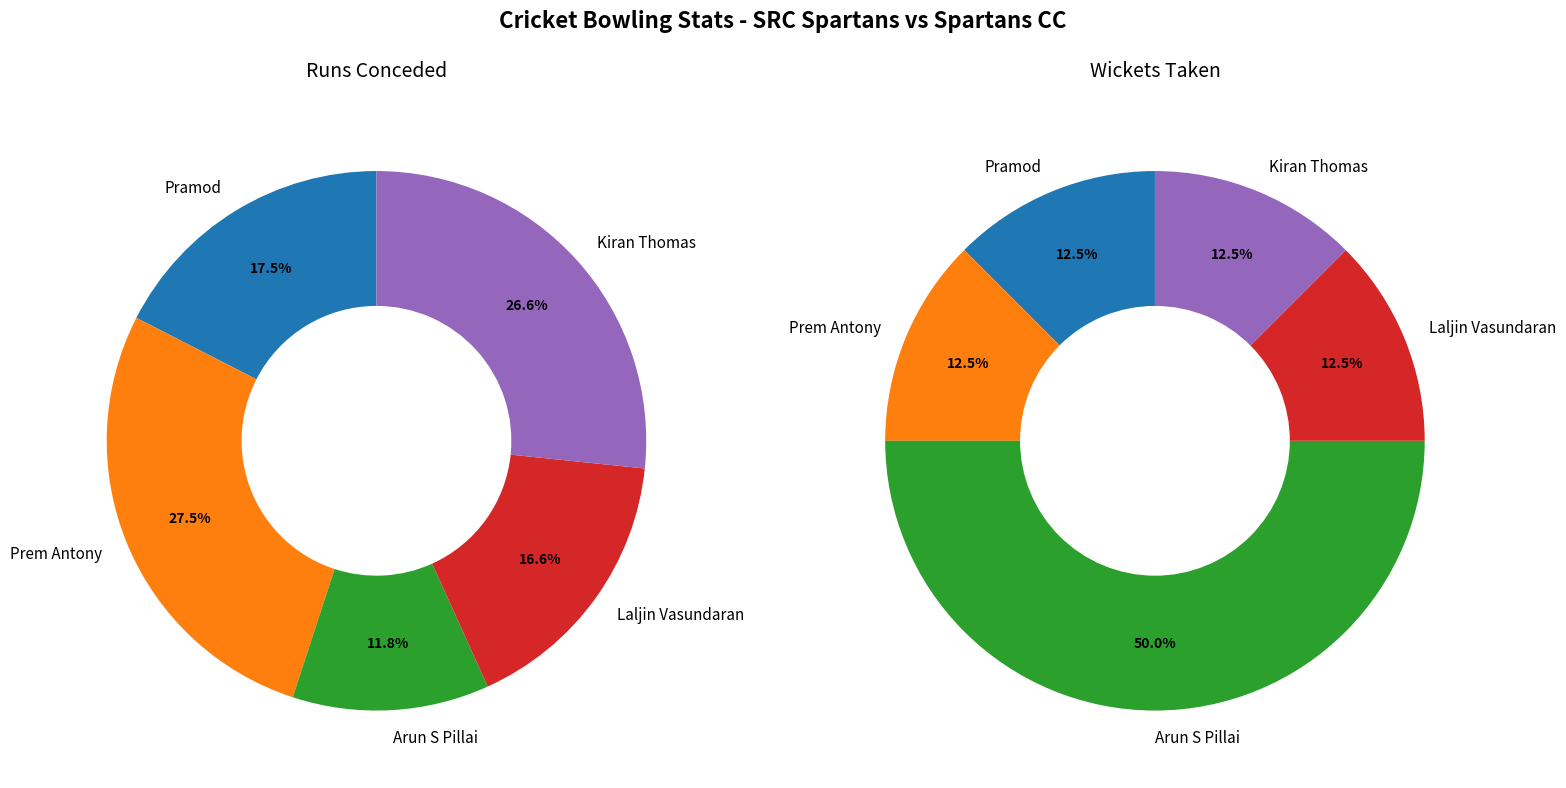

What portion of the pie excludes Pramod?

82.5%